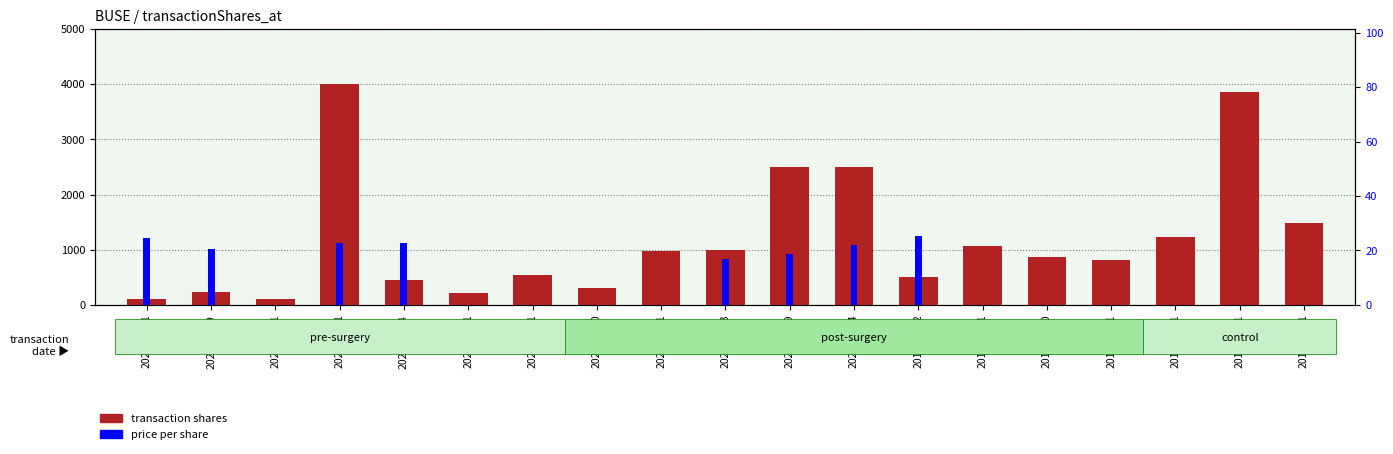

Which series has the largest range (max minus min)?

transaction shares